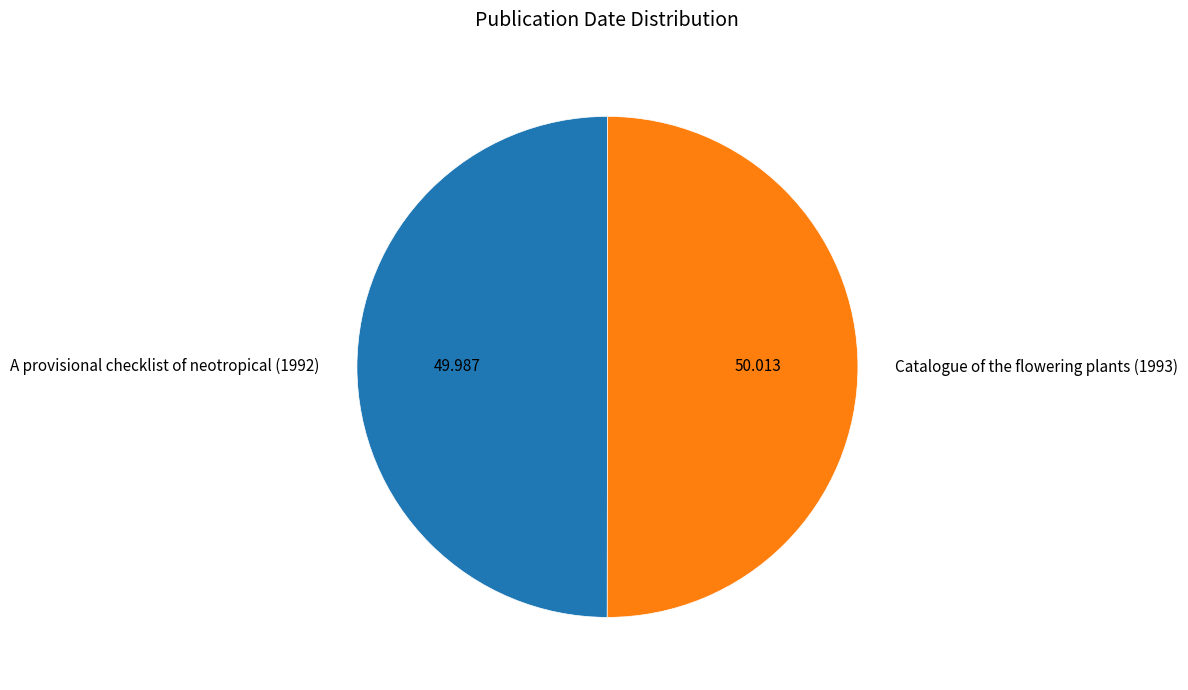

Combined, do Catalogue of the flowering plants (1993) and A provisional checklist of neotropical (1992) account for over 50%?

Yes